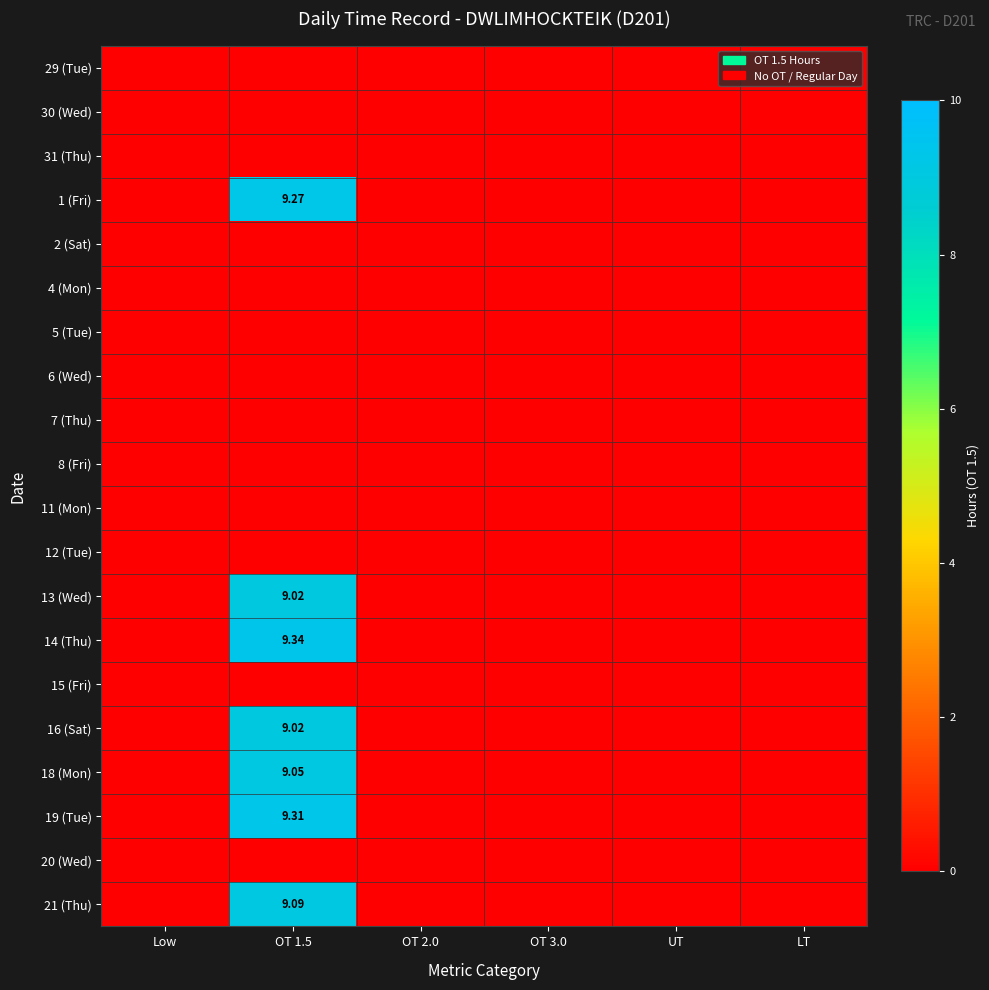

Is the value of 13 (Wed) at OT 1.5 greater than the value of 18 (Mon) at OT 1.5?

No